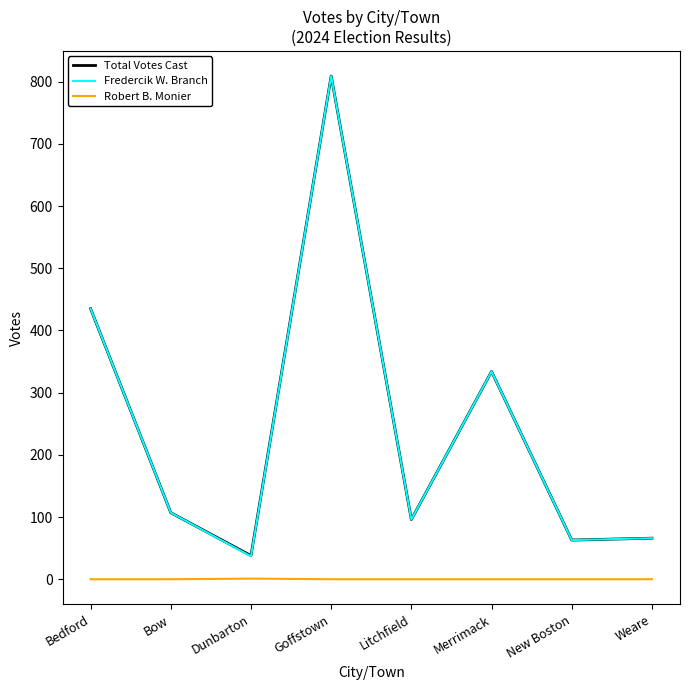

What position from the right is Bedford?

8